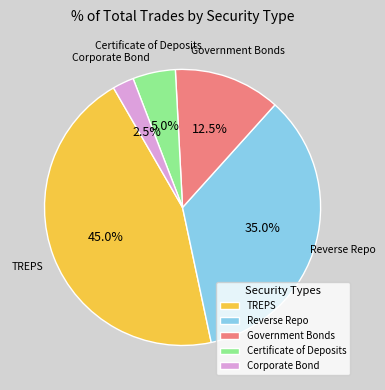

How many segments does this pie chart have?

5